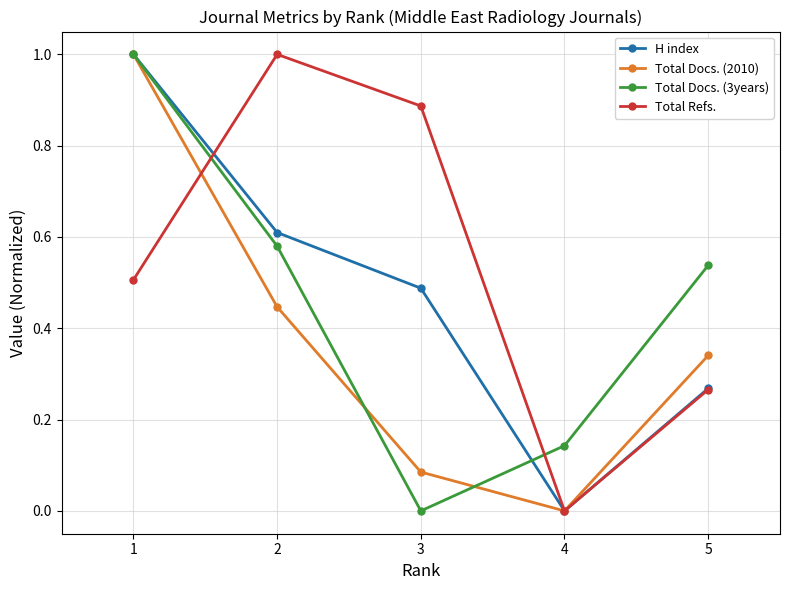

At how many categories does at least one series exceed 0?

5